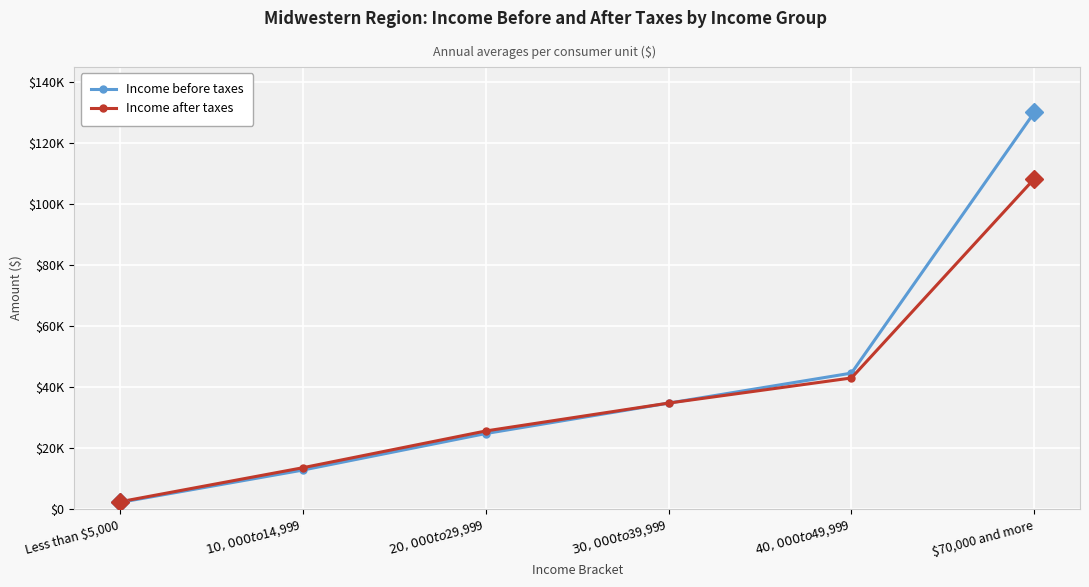

Which series has the largest total across all categories?

Income before taxes